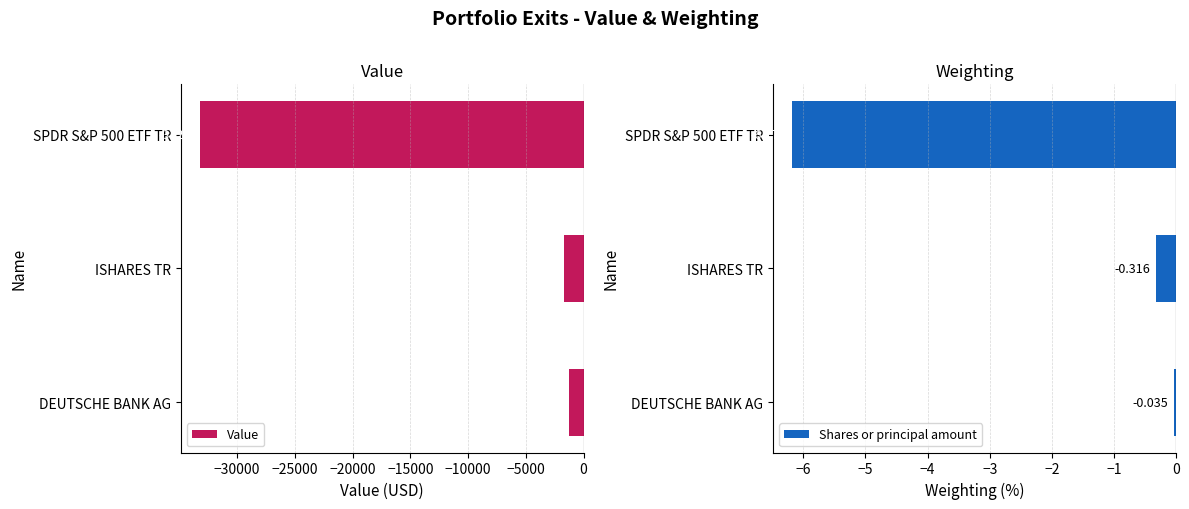

At which label does Value reach its peak?

DEUTSCHE BANK AG